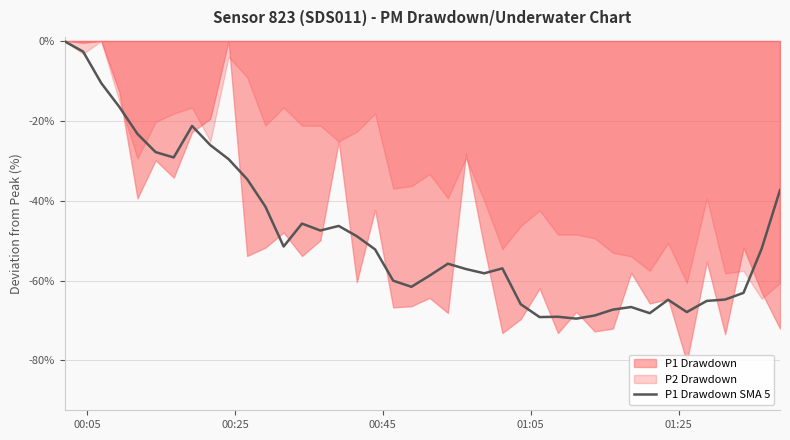

How many values exceed -52?

18